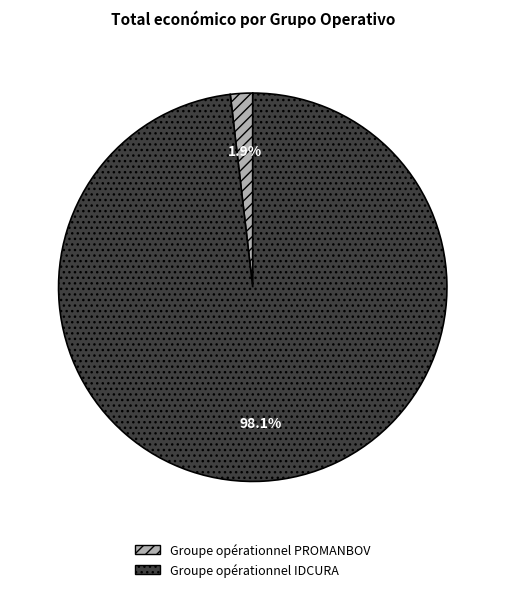

To the nearest percent, what percentage of the pie is Groupe opérationnel IDCURA?

98%